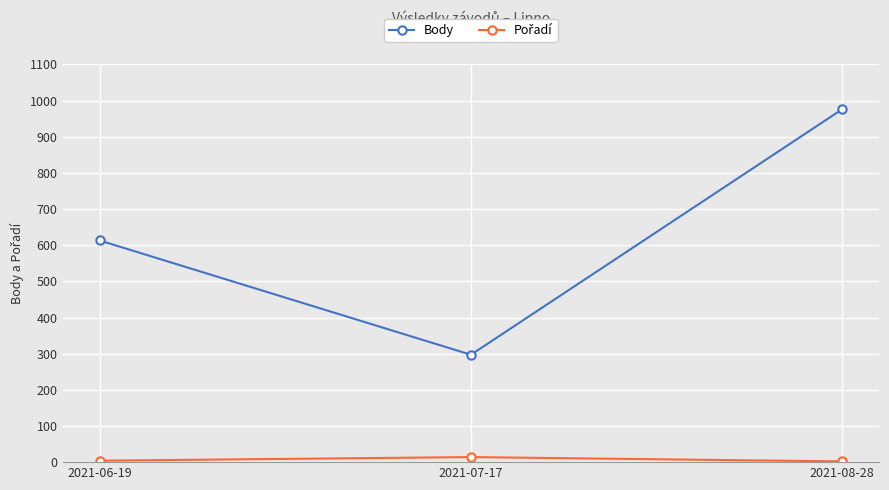

What is the difference between the maximum and minimum values in the Body series?

679